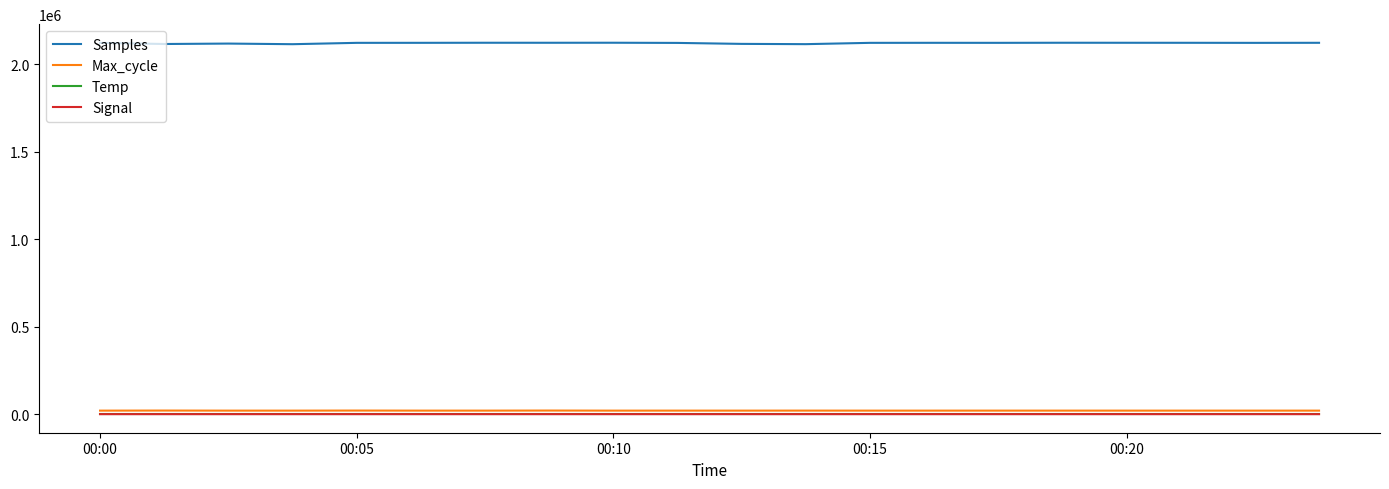

Which series has the largest range (max minus min)?

Samples